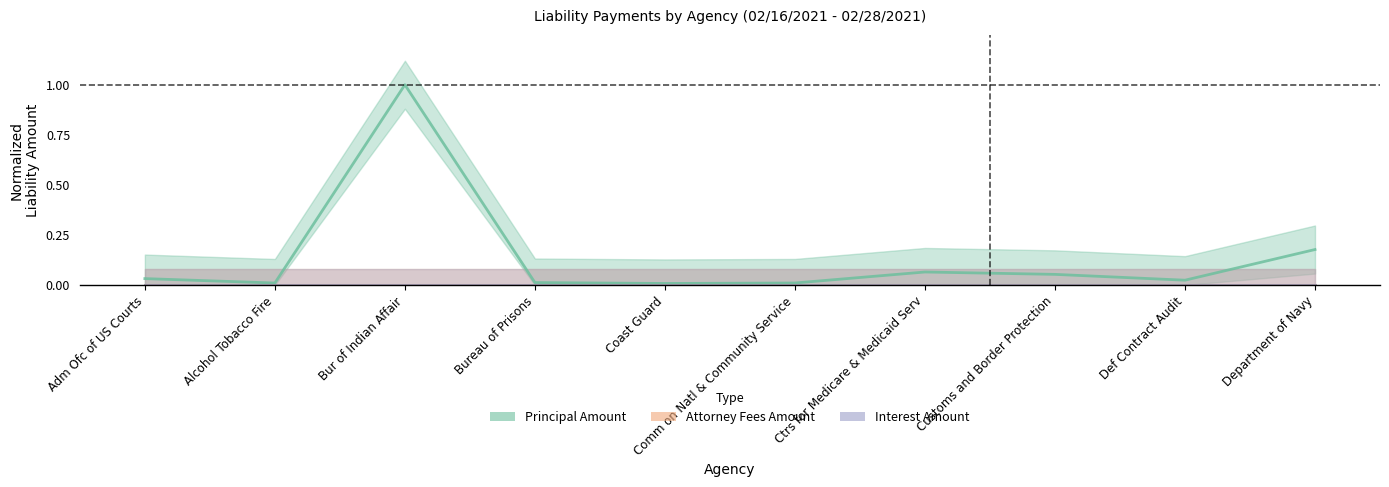

What is the label of the 8th point from the left?

Customs and Border Protection